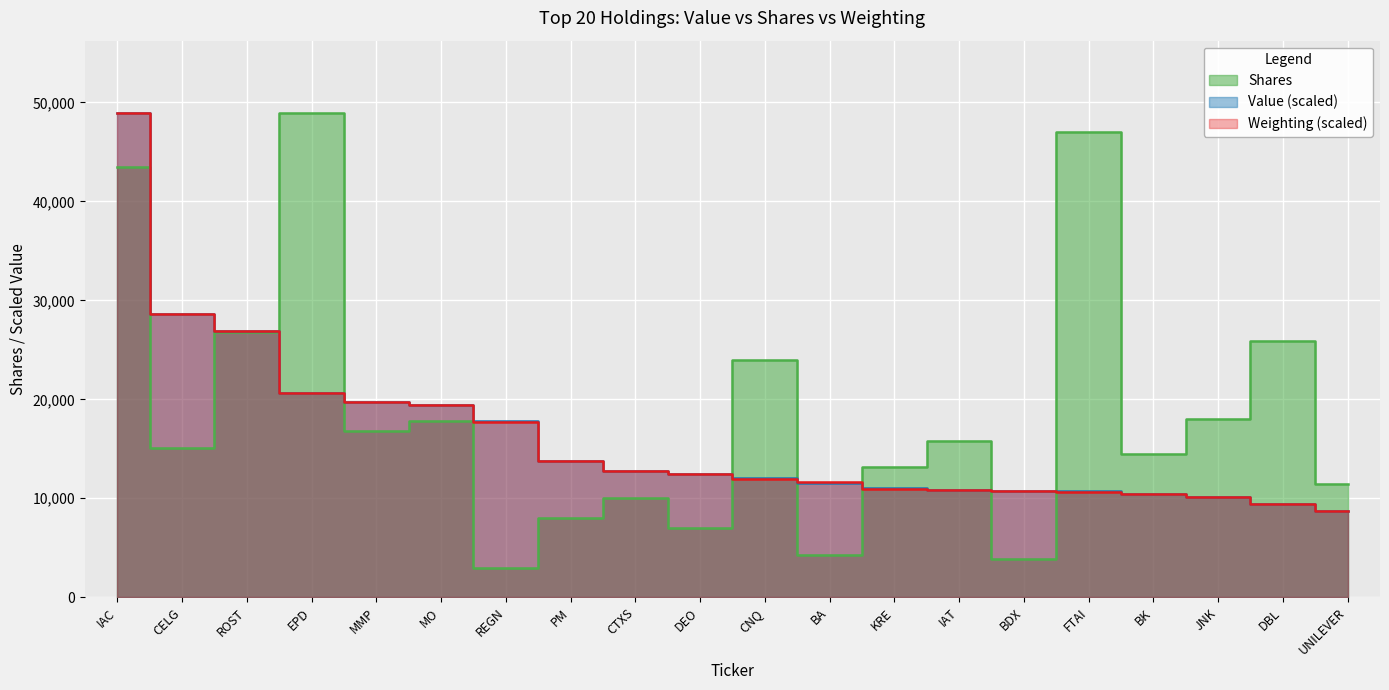

At how many categories does at least one series exceed 4373?

20